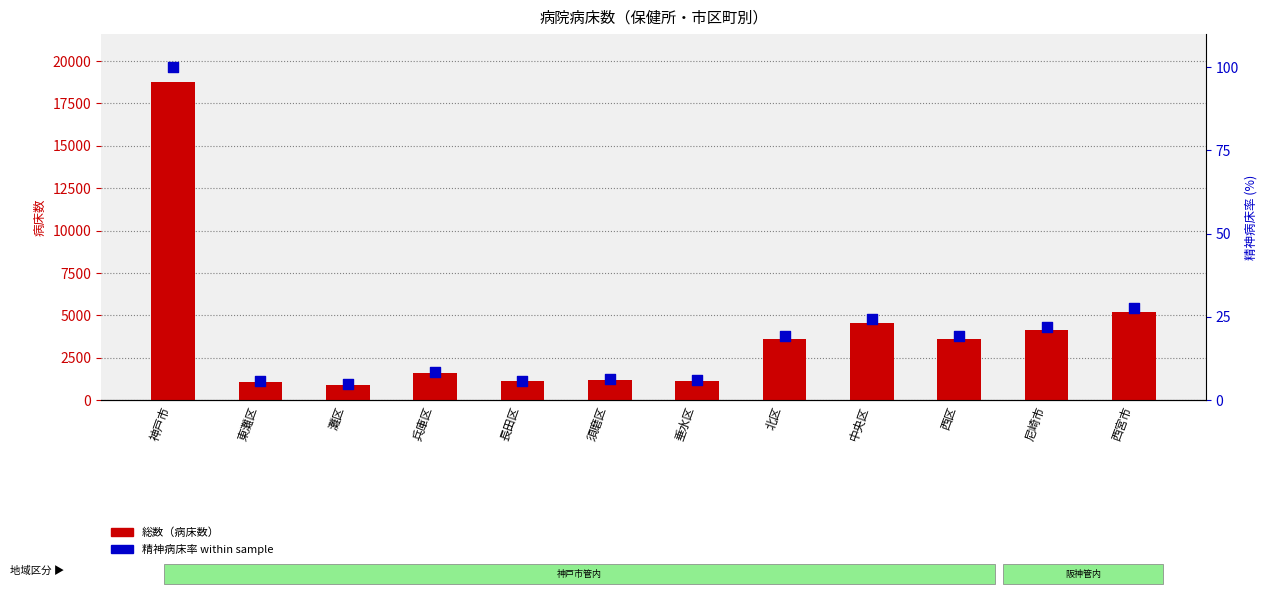

Which series contains the lowest Y value?

精神病床率 (%) within sample